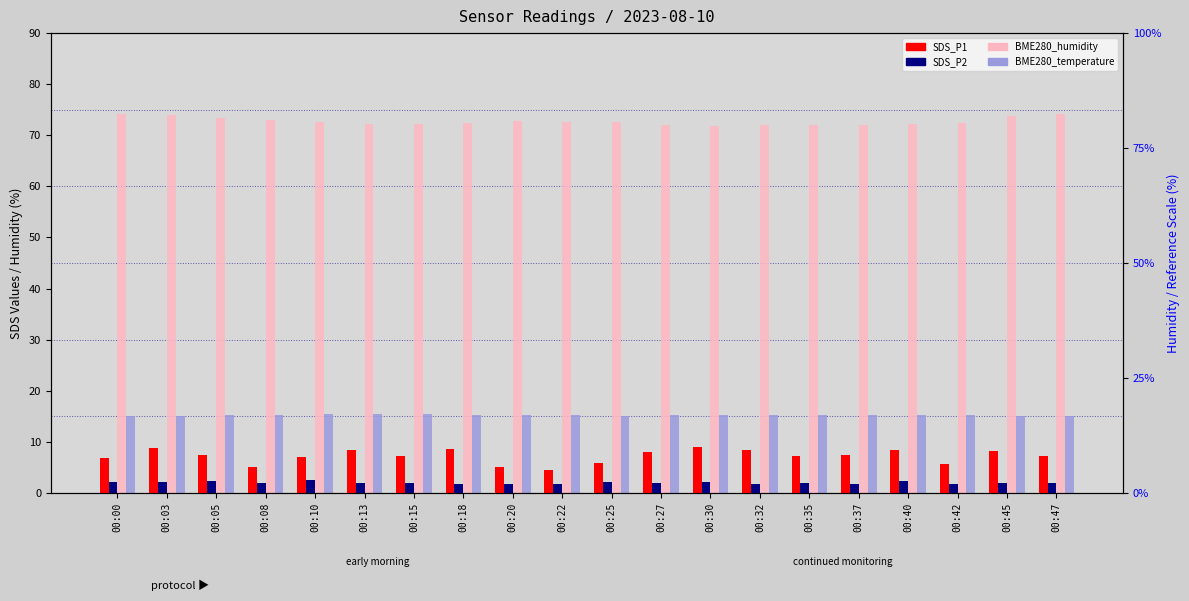

Reading right to left, extract all data points from this chart.

SDS_P1: 00:47=7.3	00:45=8.1	00:42=5.6	00:40=8.5	00:37=7.5	00:35=7.2	00:32=8.4	00:30=9.0	00:27=8.1	00:25=6.0	00:22=4.5	00:20=5.1	00:18=8.7	00:15=7.2	00:13=8.3	00:10=7.0	00:08=5.1	00:05=7.3	00:03=8.7	00:00=6.8
SDS_P2: 00:47=2.0	00:45=2.0	00:42=1.8	00:40=2.2	00:37=1.7	00:35=1.9	00:32=1.8	00:30=2.2	00:27=1.9	00:25=2.1	00:22=1.8	00:20=1.8	00:18=1.8	00:15=1.9	00:13=2.0	00:10=2.5	00:08=2.0	00:05=2.3	00:03=2.1	00:00=2.1
BME280_humidity: 00:47=74.2	00:45=73.7	00:42=72.4	00:40=72.1	00:37=72.1	00:35=72.0	00:32=72.0	00:30=71.8	00:27=72.0	00:25=72.6	00:22=72.5	00:20=72.8	00:18=72.4	00:15=72.1	00:13=72.2	00:10=72.7	00:08=73.0	00:05=73.3	00:03=73.9	00:00=74.2
BME280_temperature: 00:47=15.0	00:45=15.1	00:42=15.3	00:40=15.3	00:37=15.3	00:35=15.3	00:32=15.3	00:30=15.3	00:27=15.3	00:25=15.1	00:22=15.2	00:20=15.2	00:18=15.3	00:15=15.4	00:13=15.4	00:10=15.4	00:08=15.3	00:05=15.2	00:03=15.1	00:00=15.1